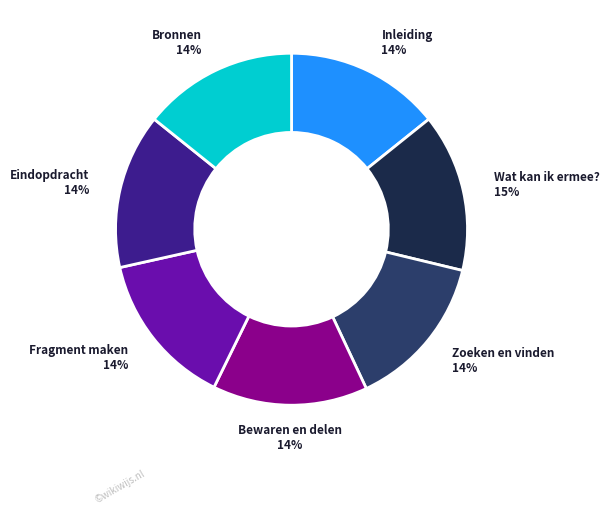

Is there a majority slice in this chart?

No